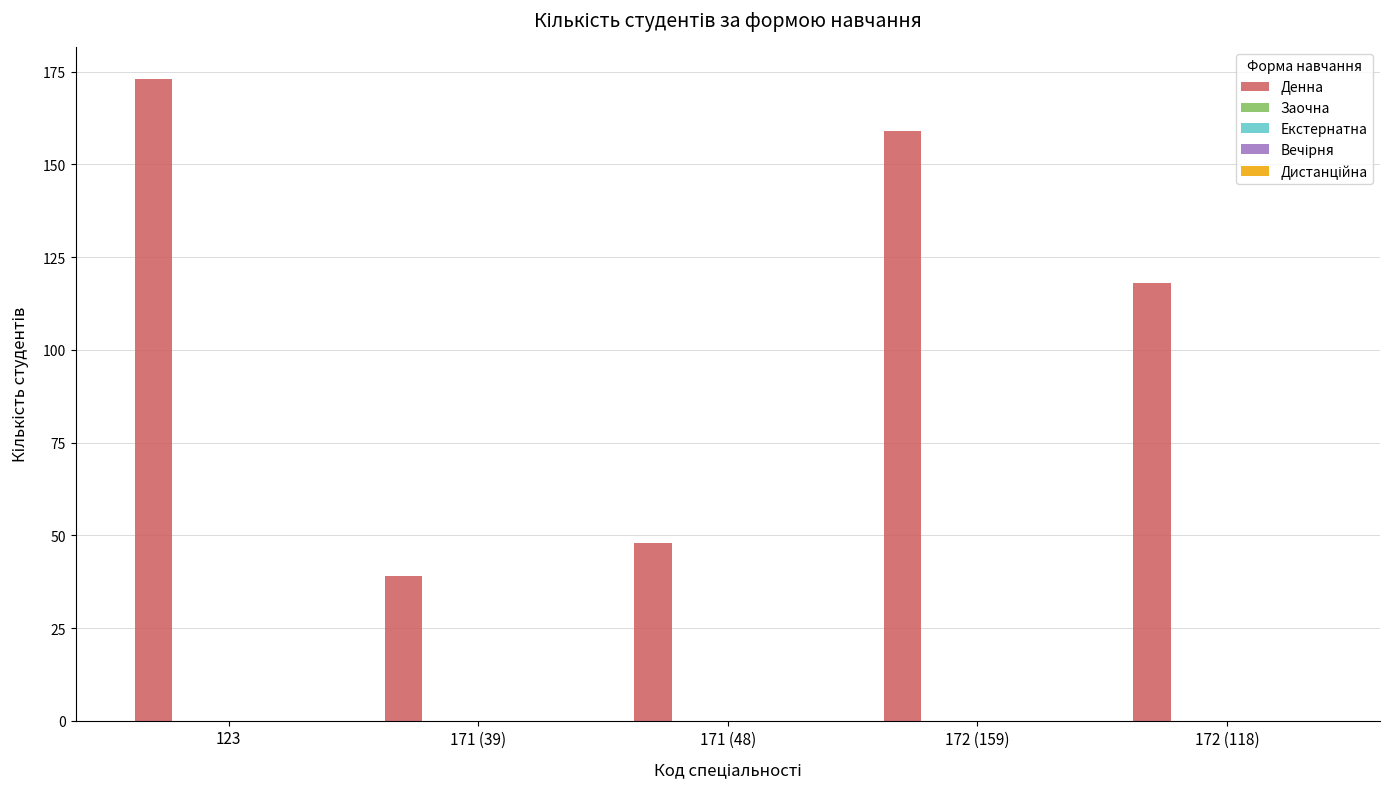

What is the value of the 2nd bar from the left?

39